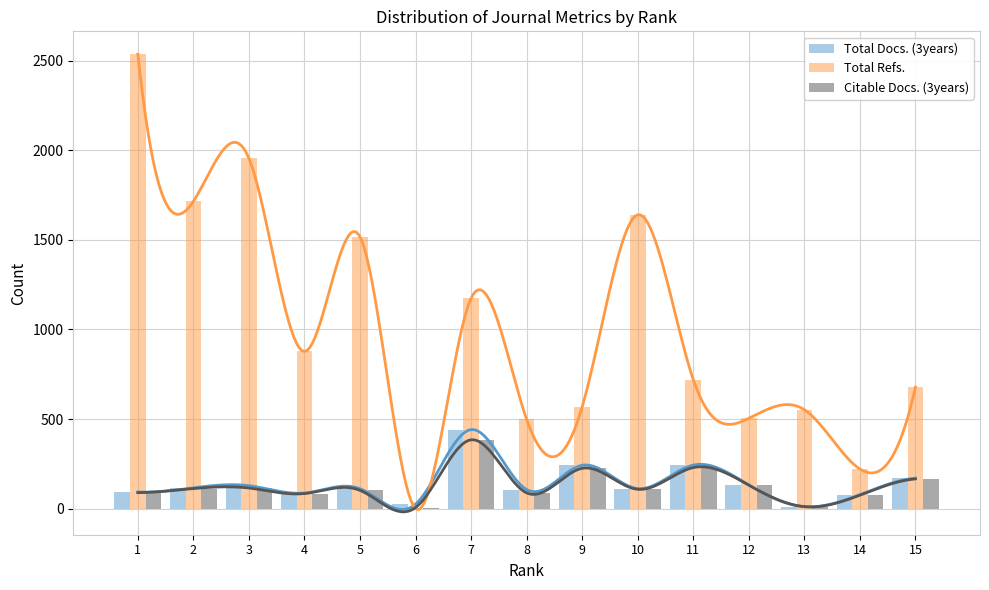

Which label corresponds to the smallest value in the chart?

6